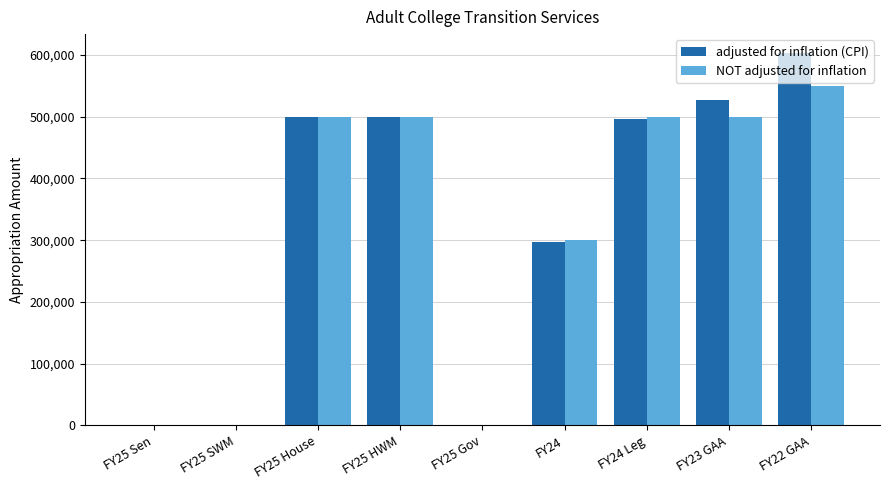

Are the bars horizontal?

No